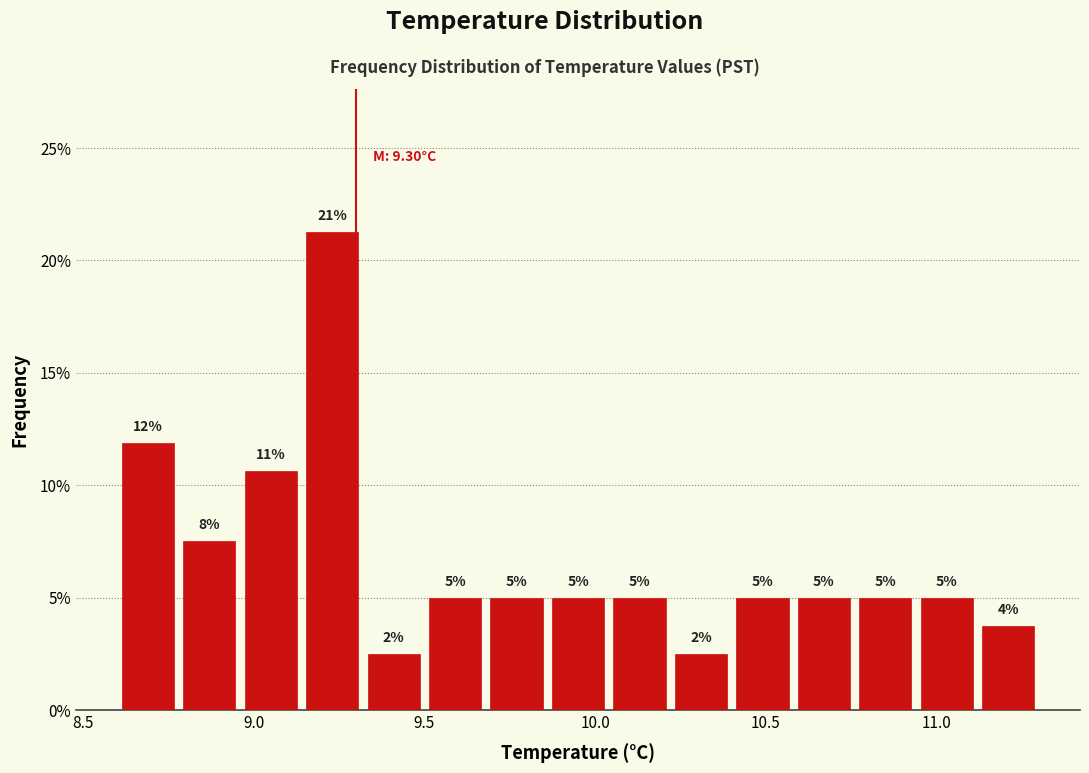

Read against the x-axis, roughly where is the centre of the tallest bar?

9.25